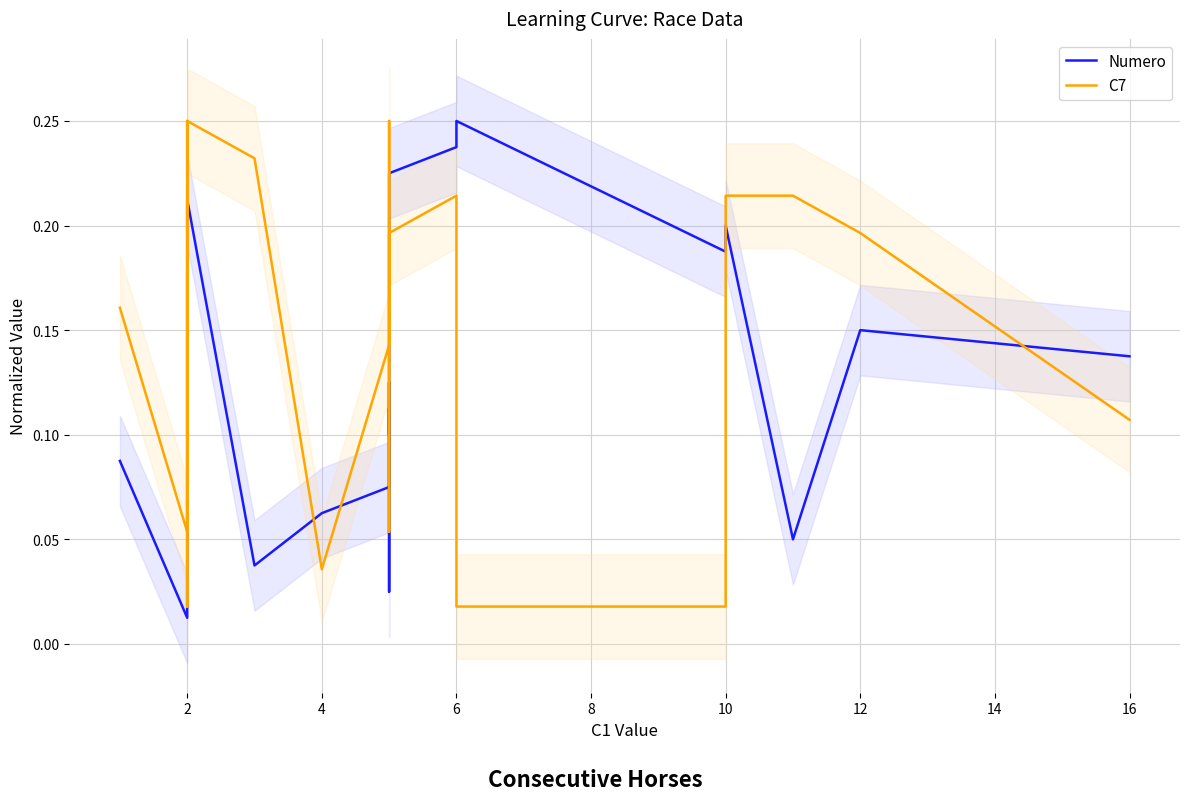

How many lines are shown in the chart?

2